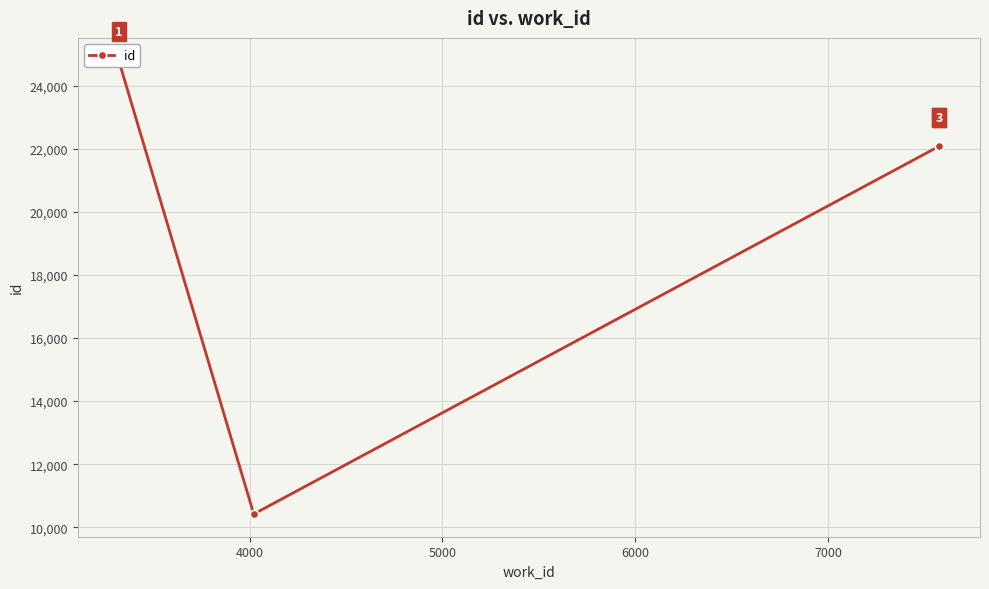

What is the smallest value displayed?

10417